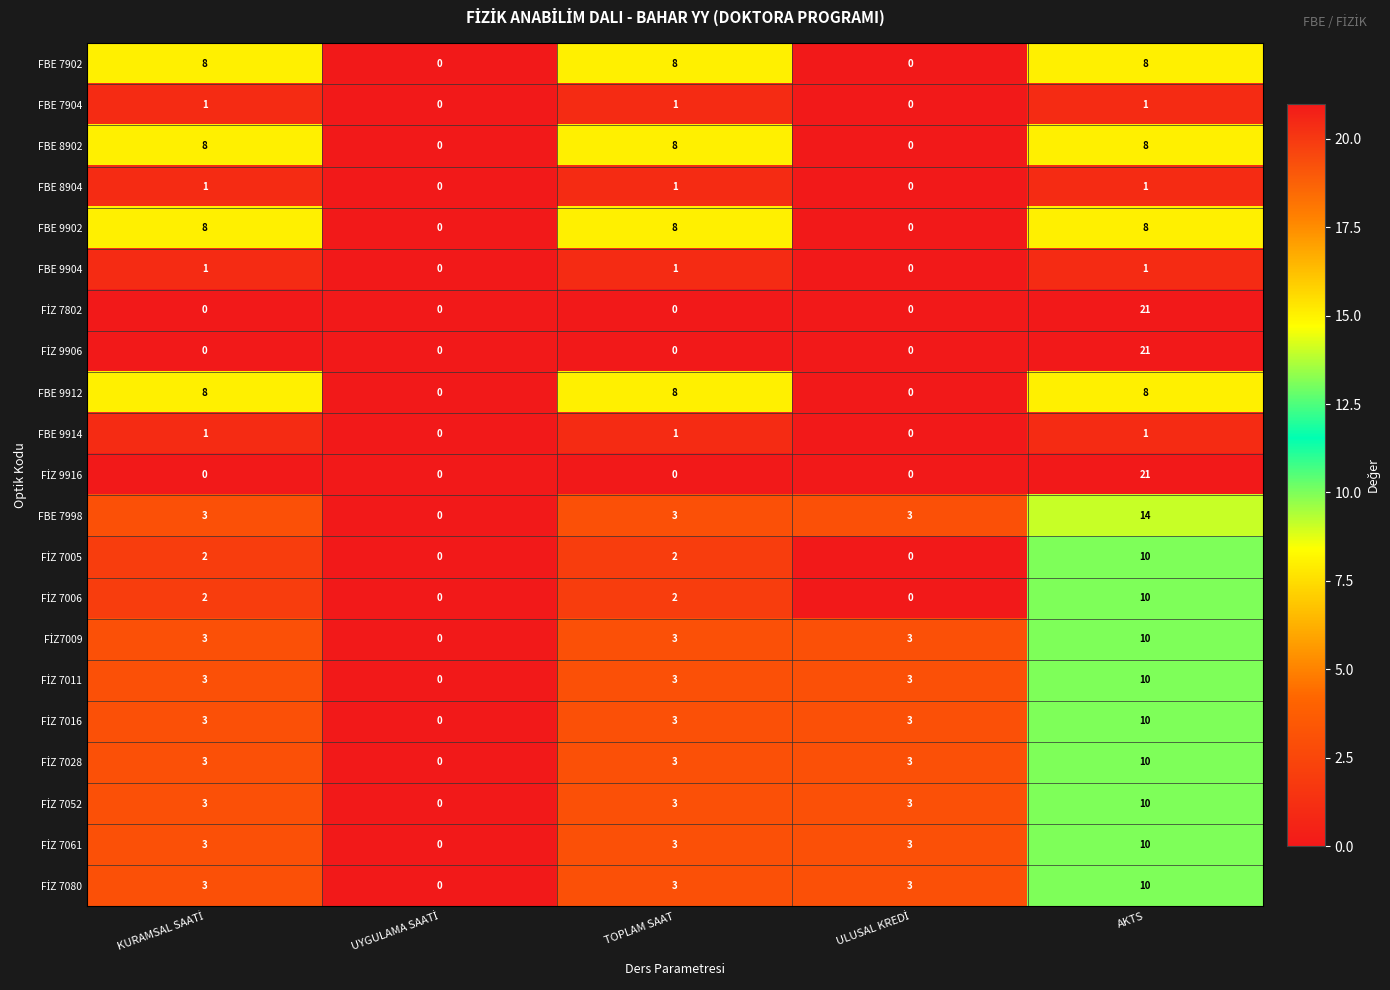

At which category is the sum across all series the highest?

AKTS